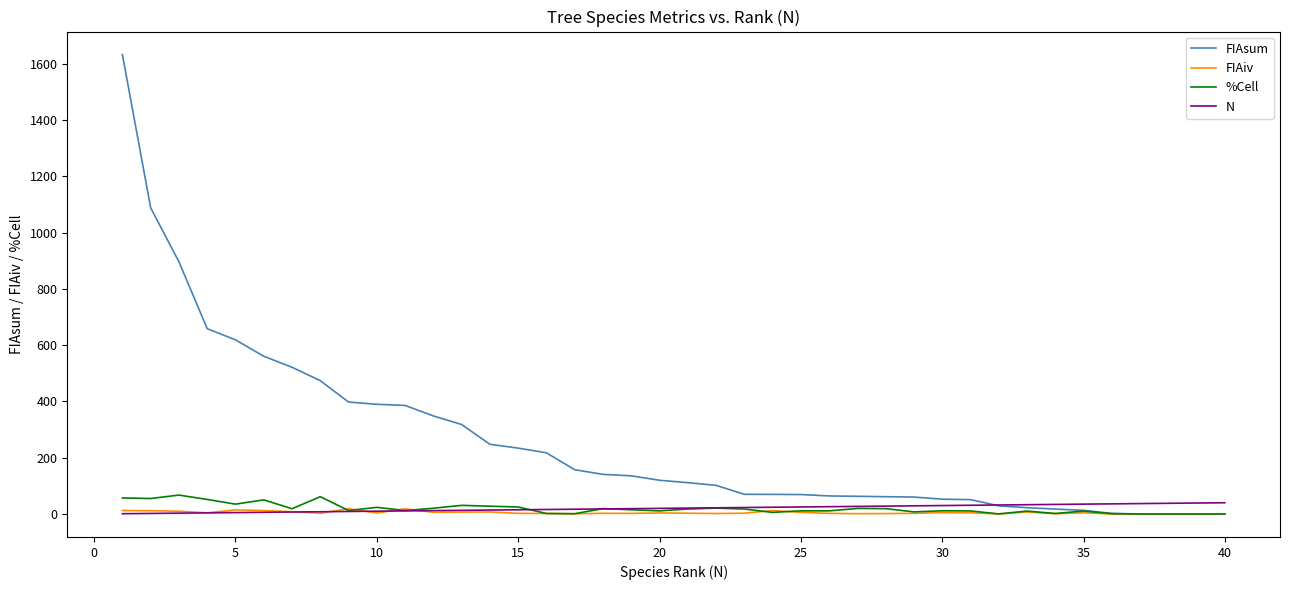

In %Cell, how many points are higher than both neighbors (excluding endpoints)?

12